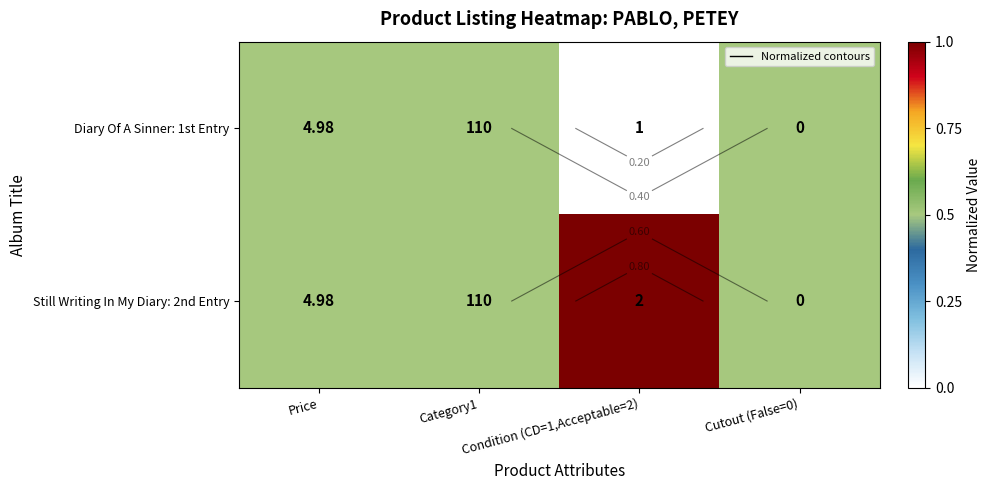

What is the sum of all Diary Of A Sinner: 1st Entry values?

1.5